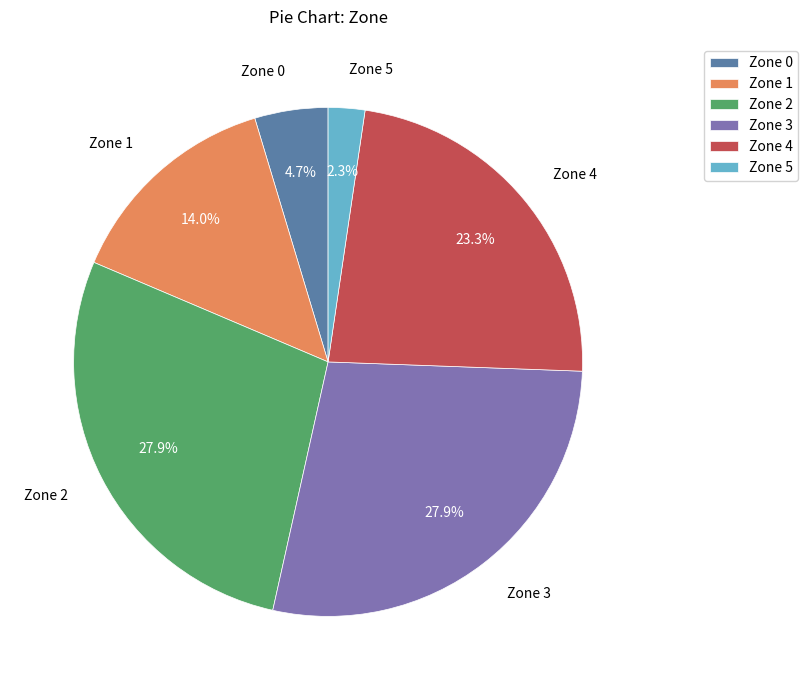

To the nearest percent, what is the combined percentage of Zone 5 and Zone 3?

30%